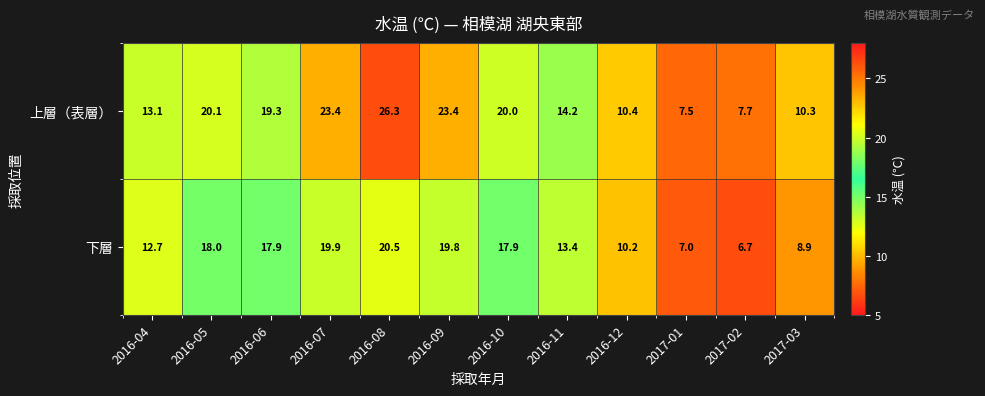

Rank the series by their average value, from lowest to highest.

下層, 上層（表層）